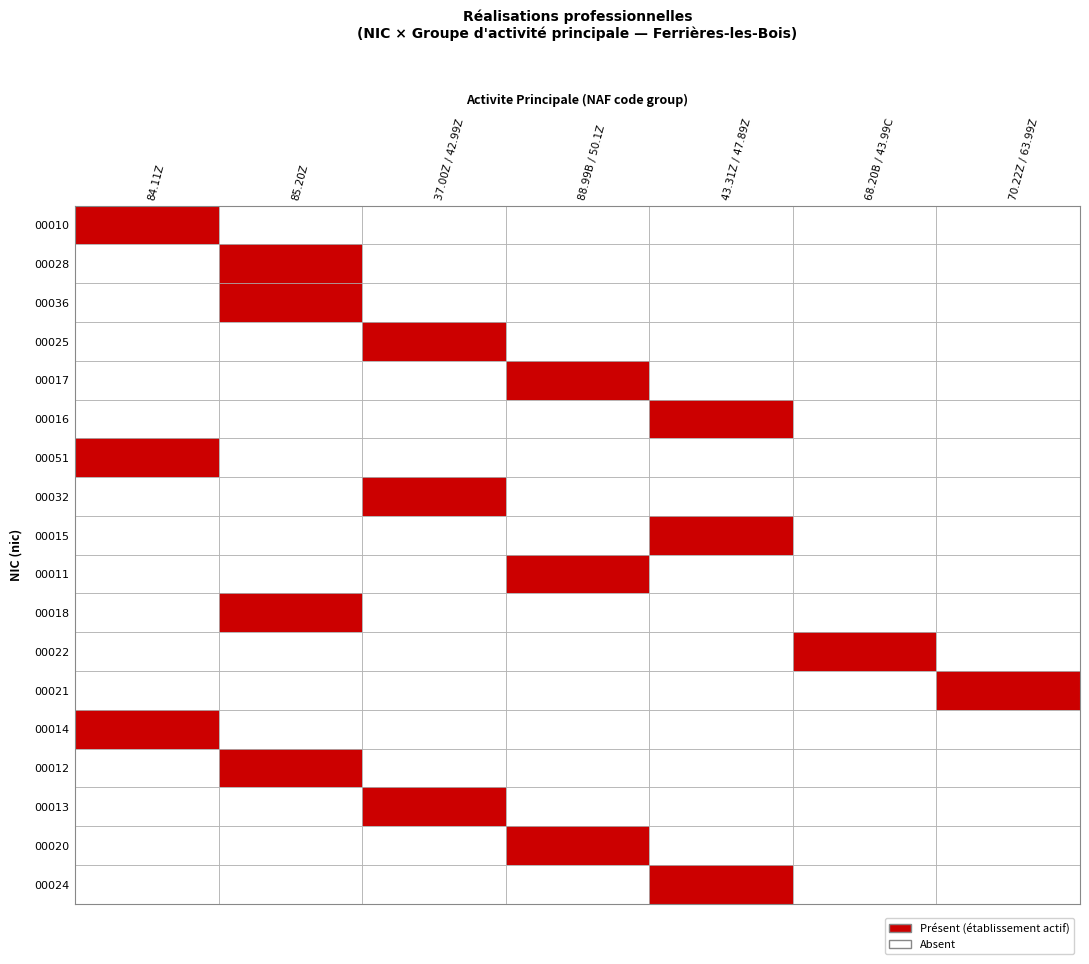

Which series has the widest spread of values?

00010